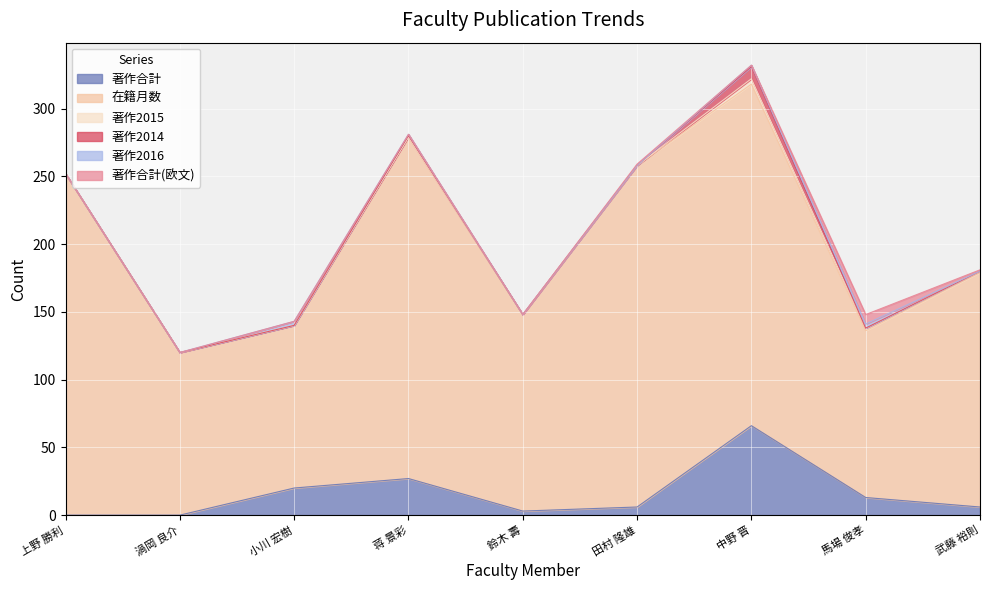

How many lines are shown in the chart?

6